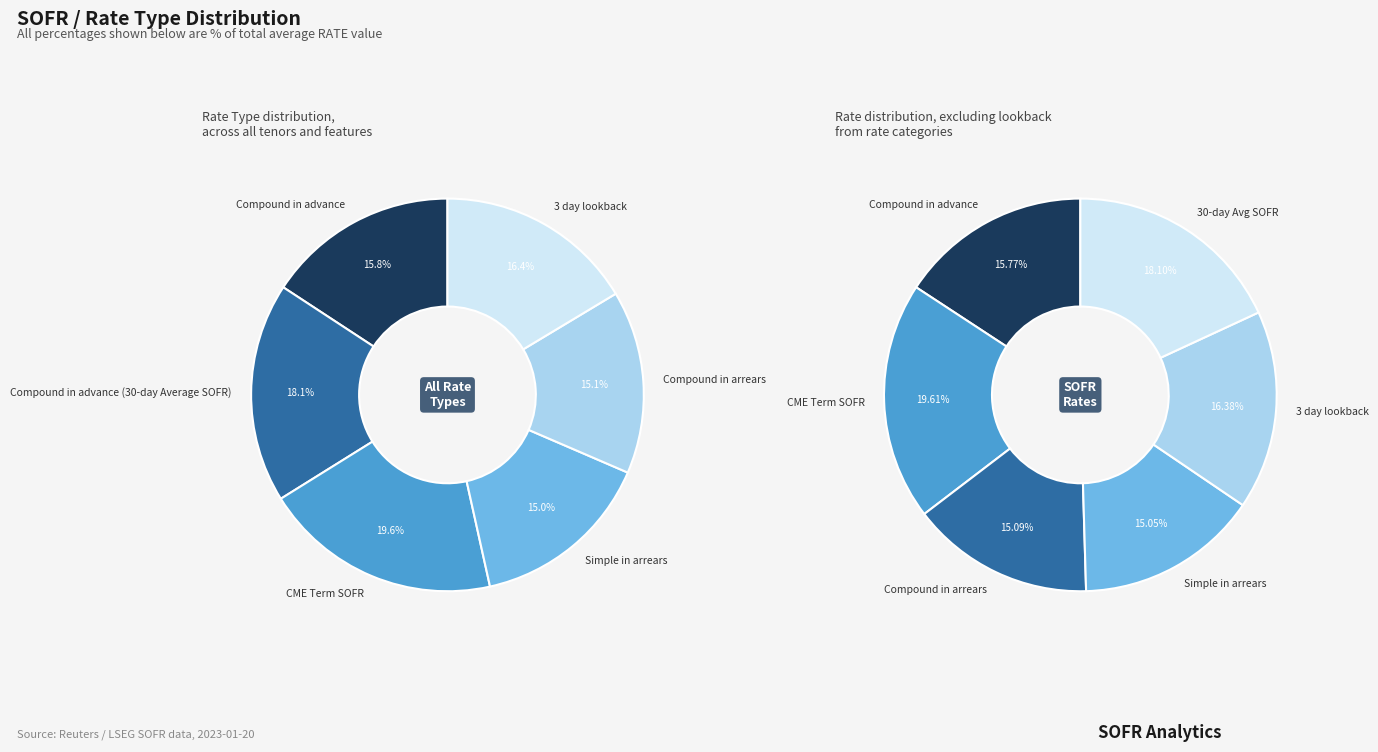

Count the number of slices in the pie.

6